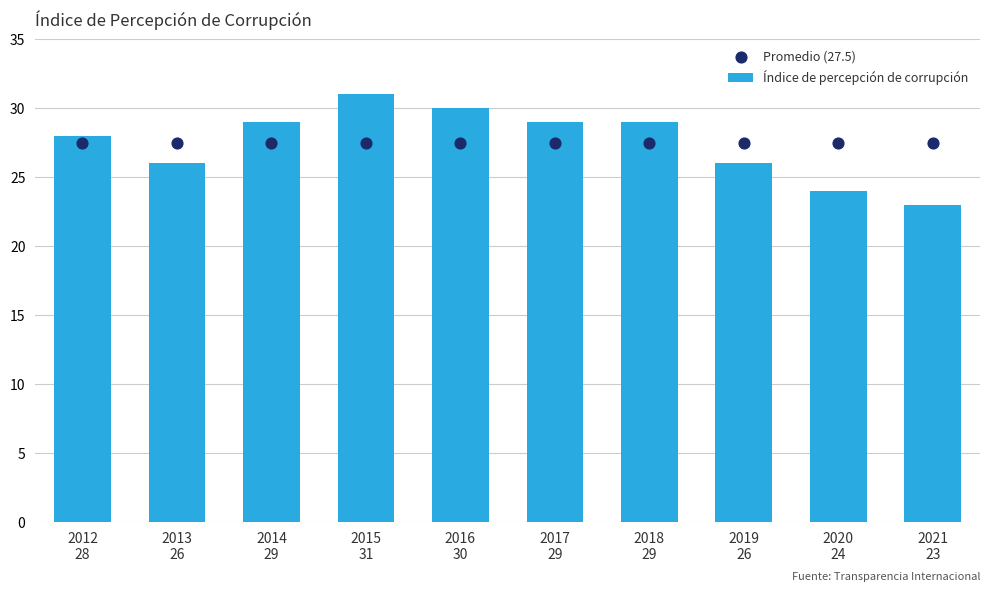

What is the total value across all series at 2015
31?

58.5